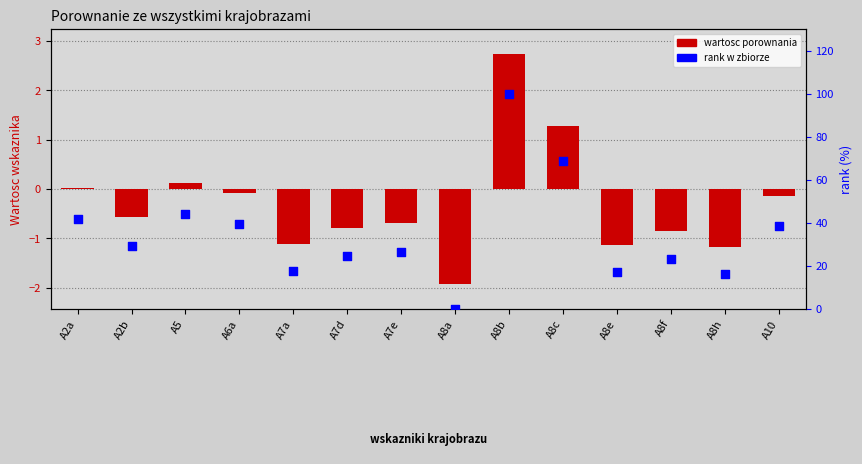

Which series has the widest spread of Y values?

rank w zbiorze